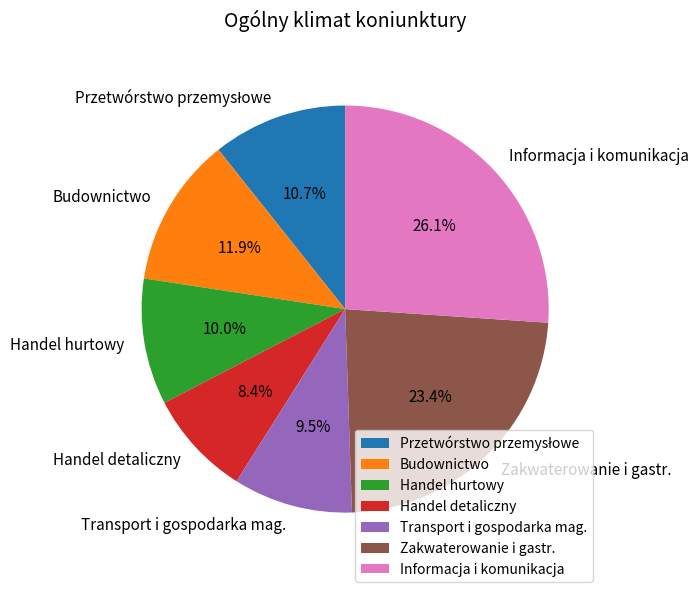

True or false: Budownictwo accounts for 25% of the total.

False